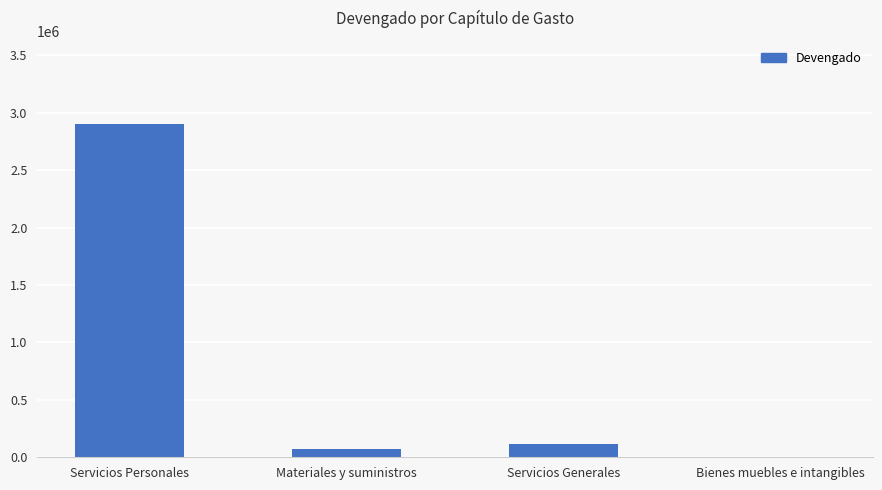

The value at Servicios Personales is 639609.3. True or false?

False